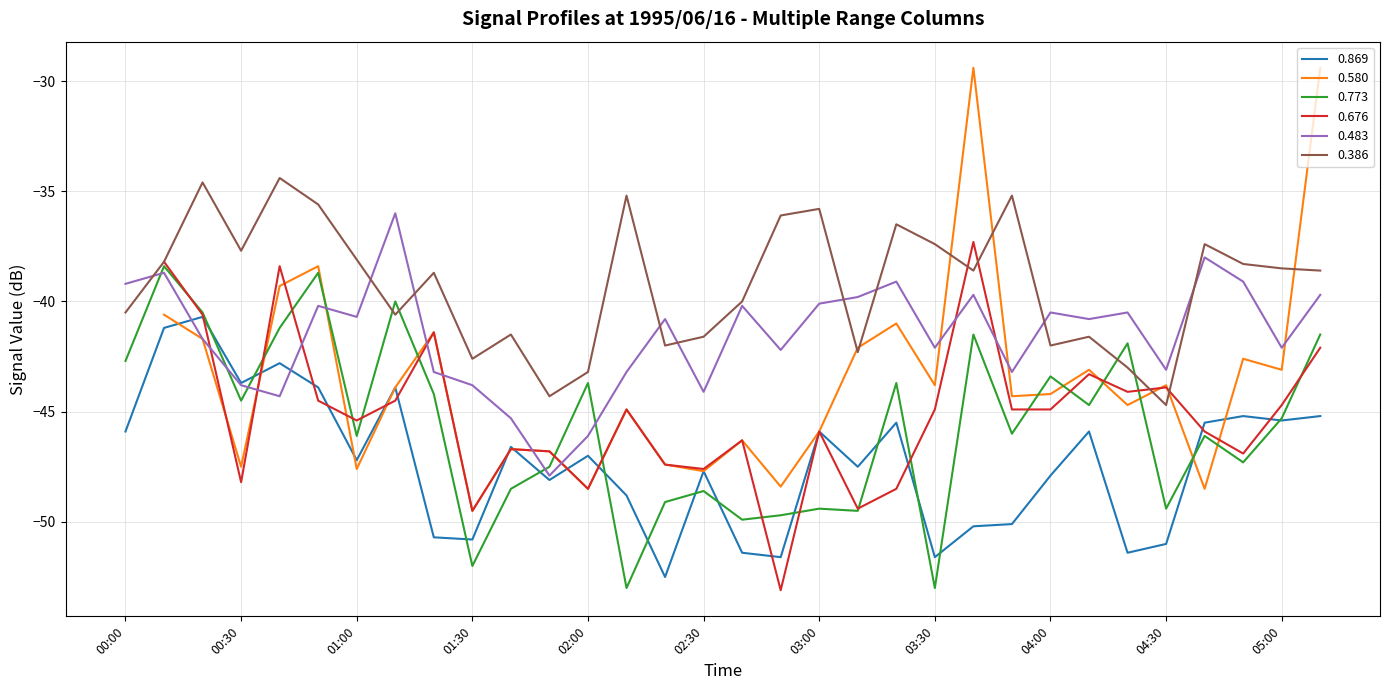

True or false: 0.386 has a value of -41.6 at 02:30.

True